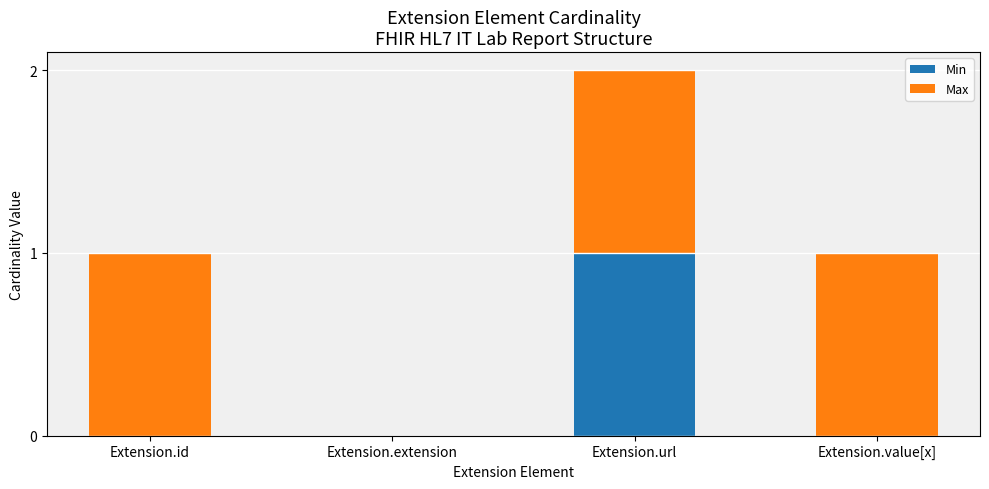

How many data points does each series have?

4